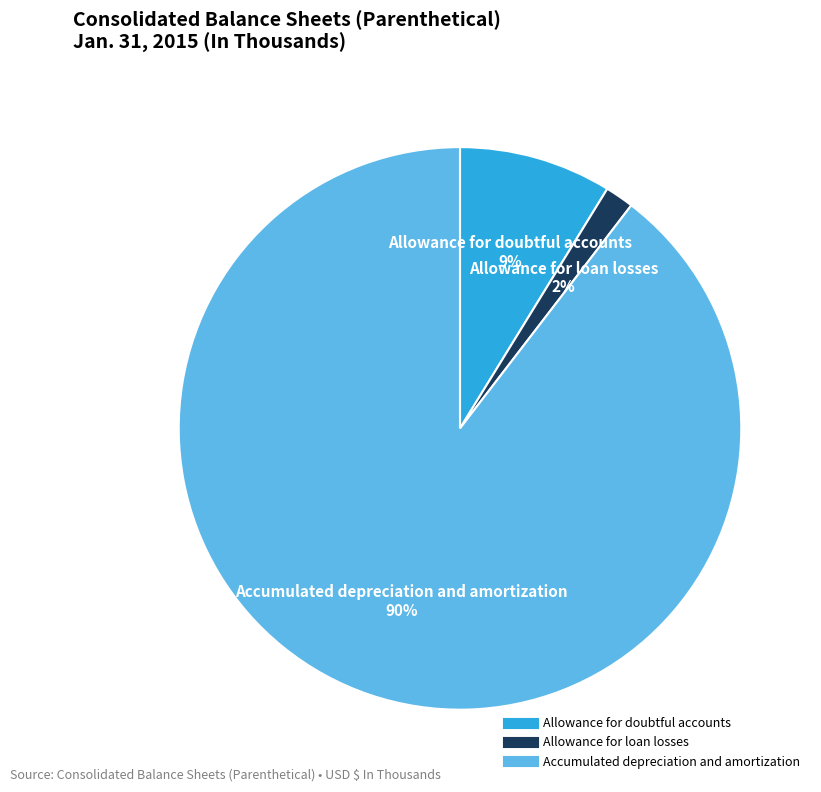

Which has a higher value, Accumulated depreciation and amortization or Allowance for doubtful accounts?

Accumulated depreciation and amortization